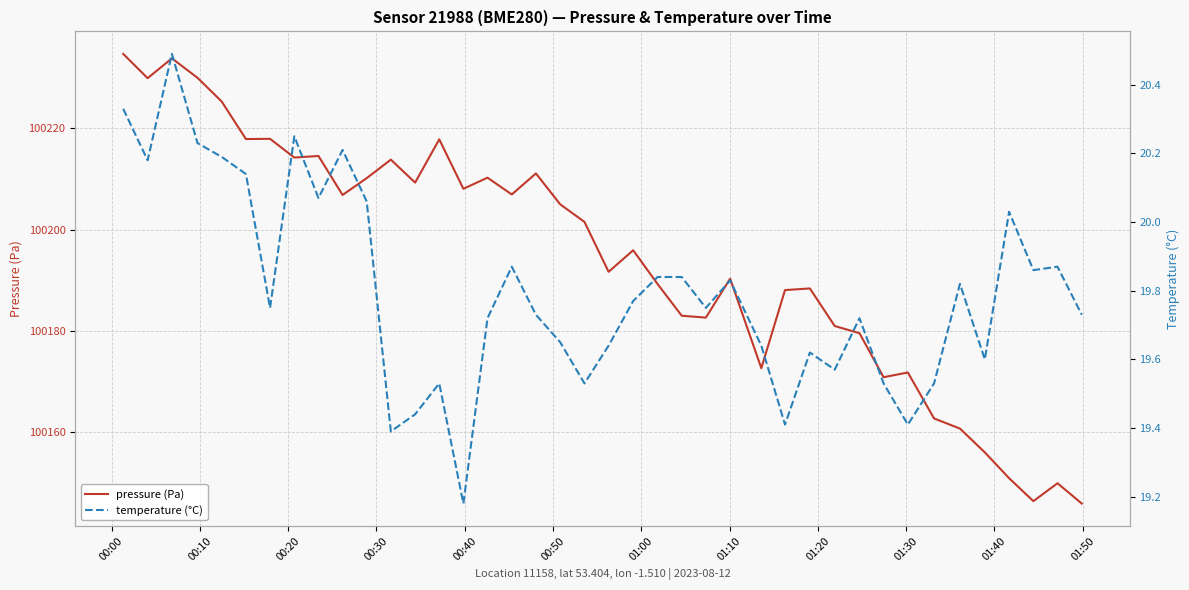

What is the maximum value for pressure (Pa)?

100234.6